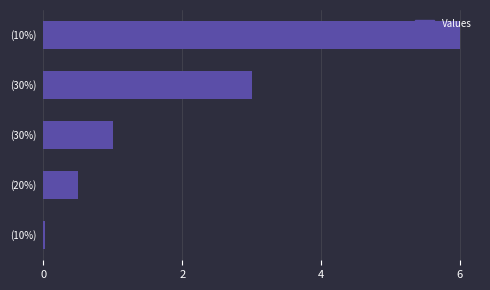

What is the sum of all values?

10.5